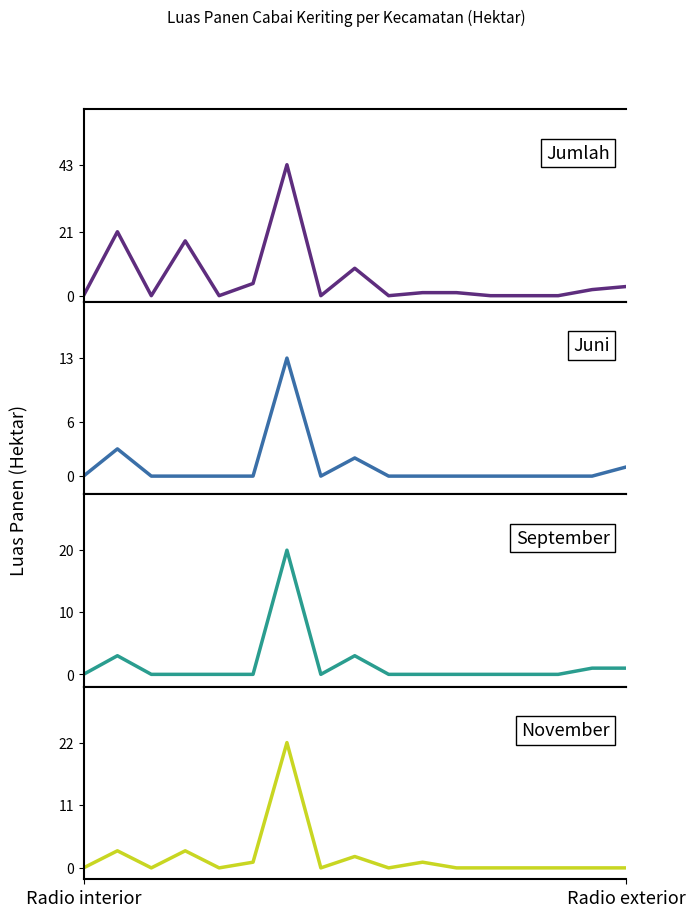

True or false: November and Juni cross at least once.

False